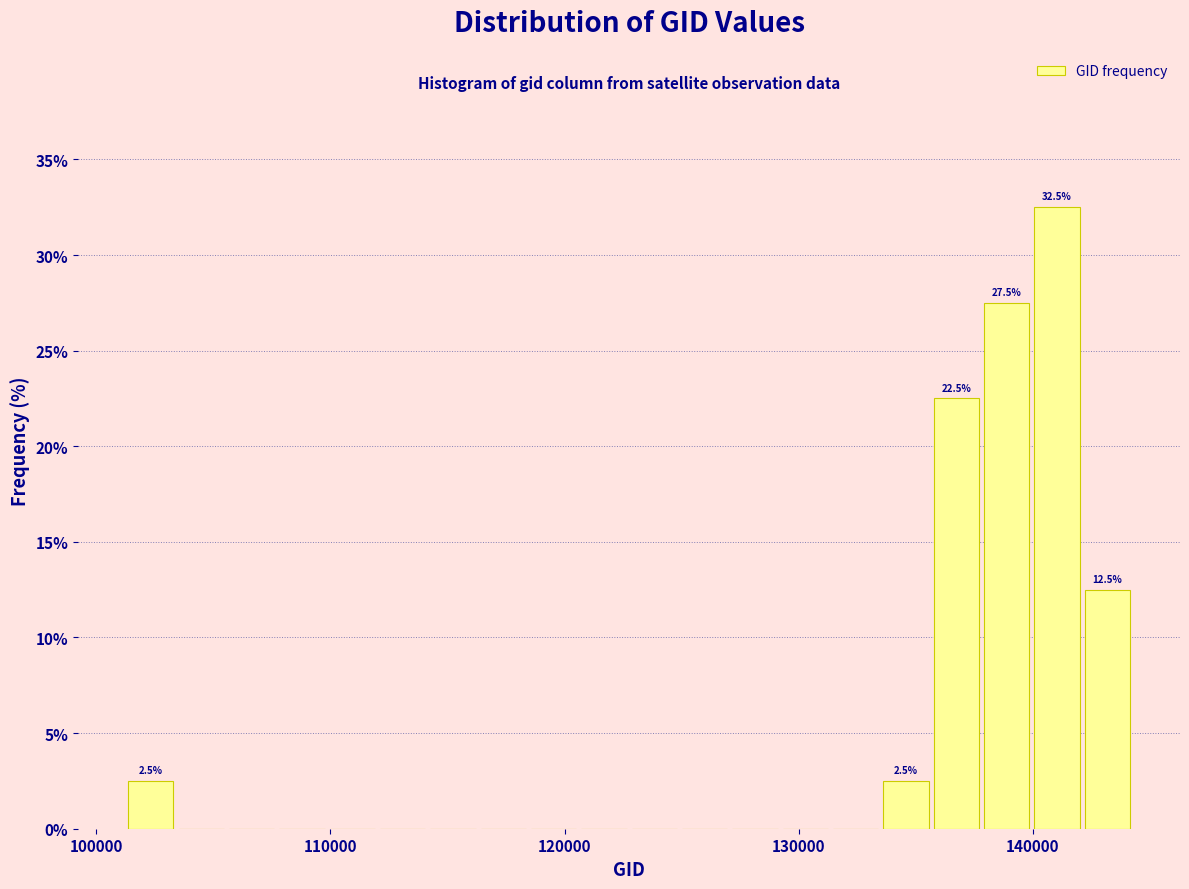

Around what value on the x-axis is the tallest bar? Give the approximate position of its centre, as read against the axis.

141000